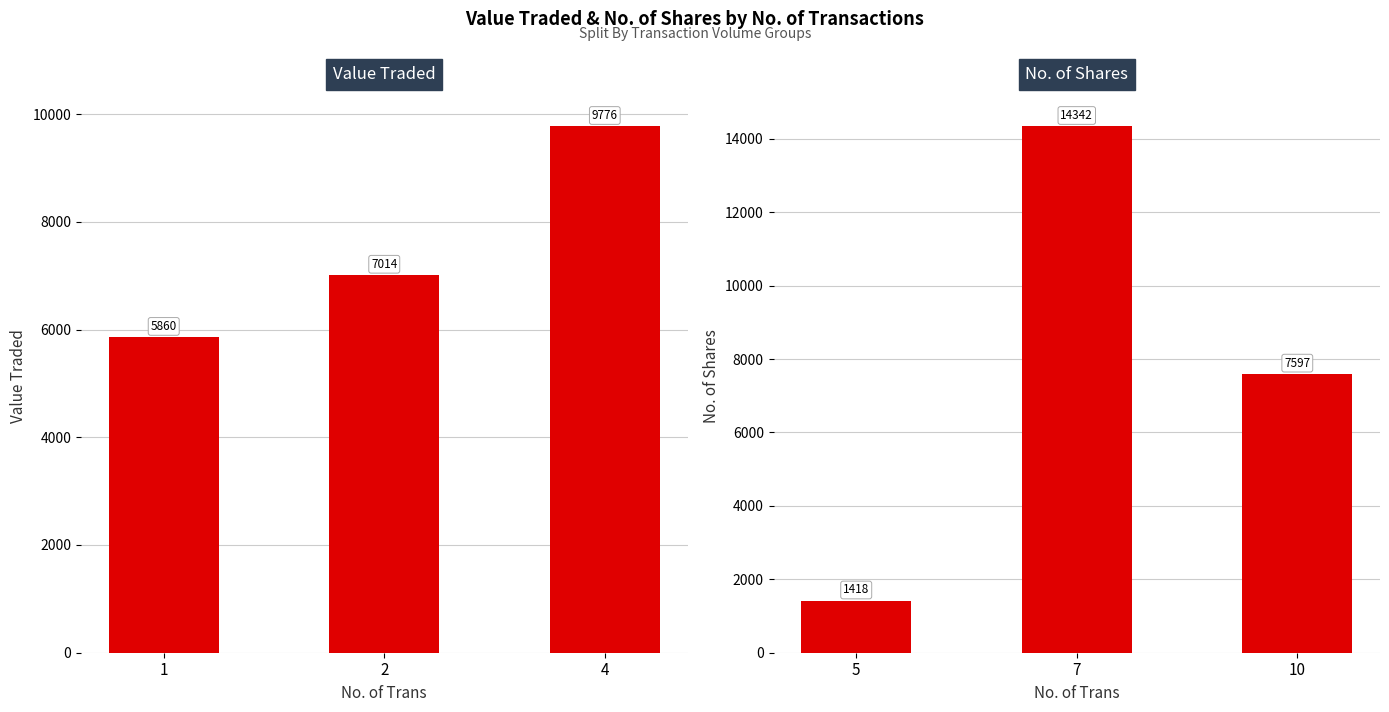

What are all the series names shown in the legend?

Value Traded, No. of Shares